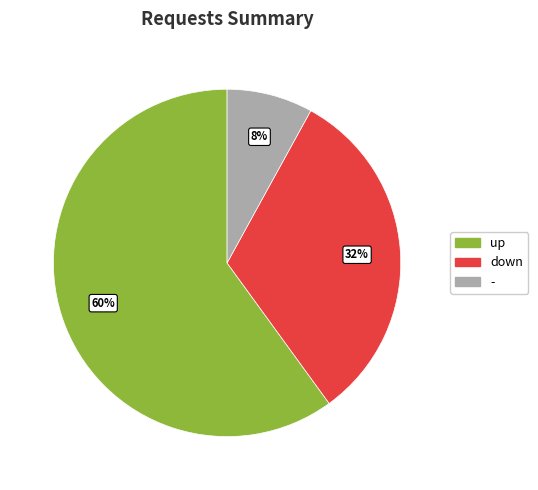

Is there a majority slice in this chart?

Yes